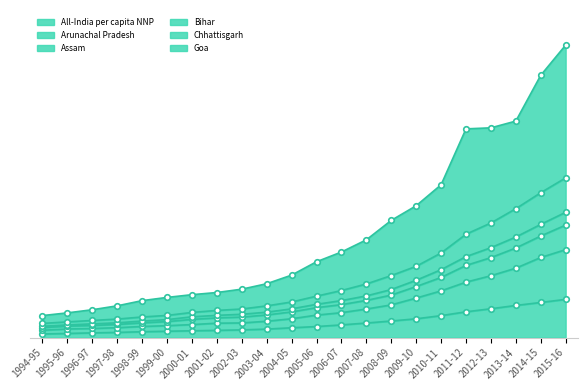

True or false: Assam and Chhattisgarh cross at least once.

False